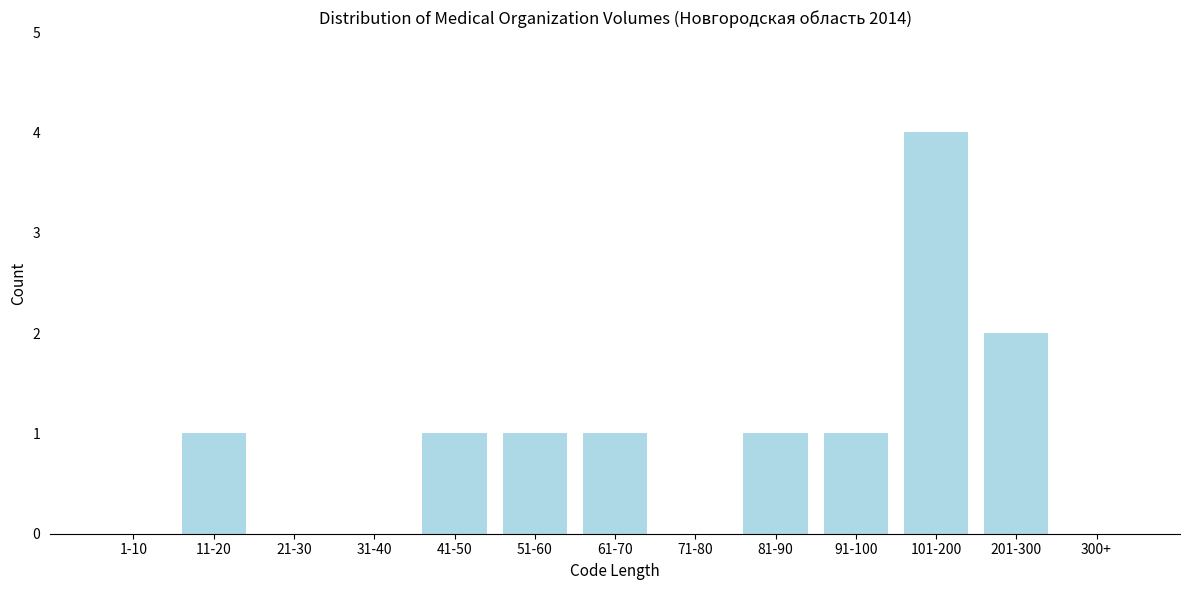

Reading left to right, list all the values displayed in this chart.

1-10=0	11-20=1	21-30=0	31-40=0	41-50=1	51-60=1	61-70=1	71-80=0	81-90=1	91-100=1	101-200=4	201-300=2	300+=0